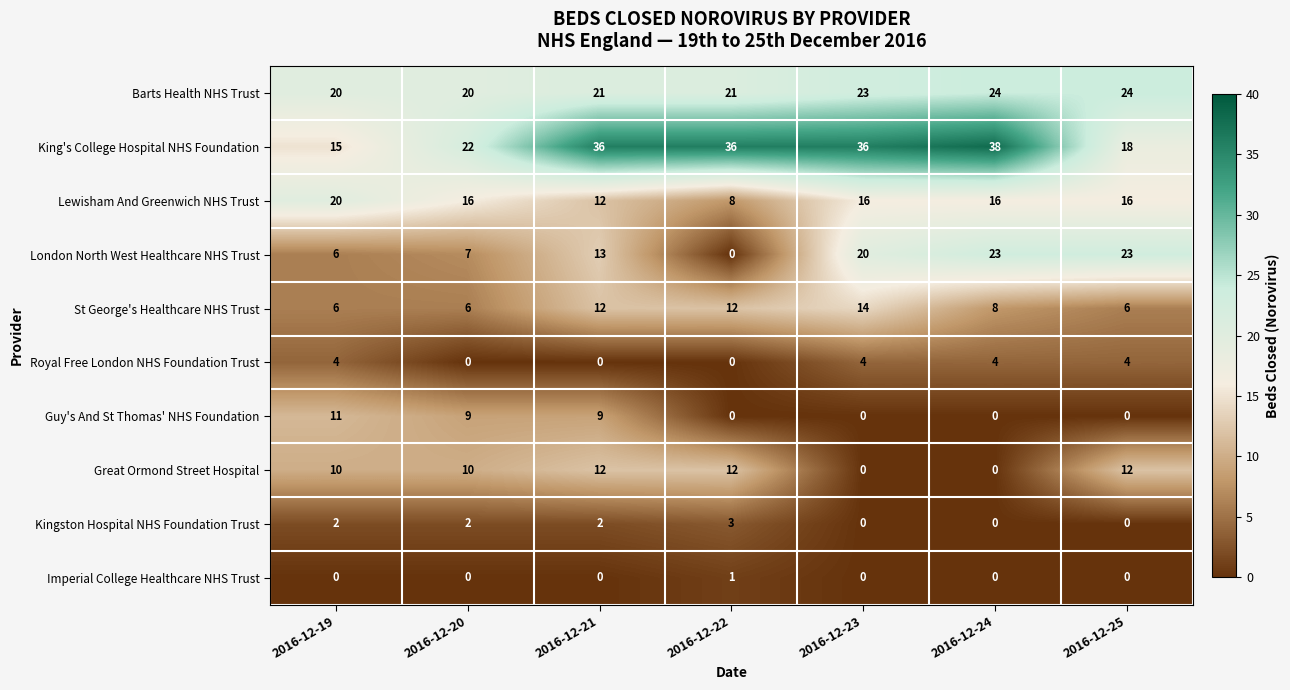

What is the maximum value for Guy's And St Thomas' NHS Foundation?

11